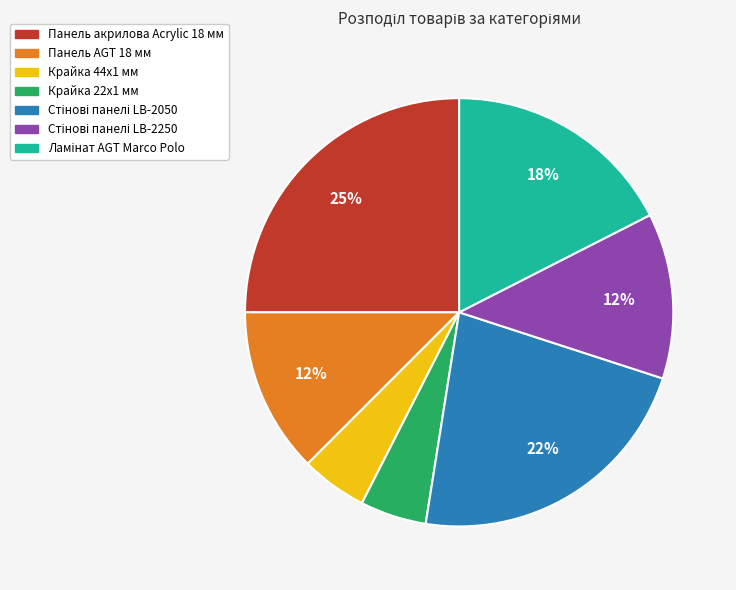

The Крайка 22x1 мм slice represents 11% of the pie. True or false?

False